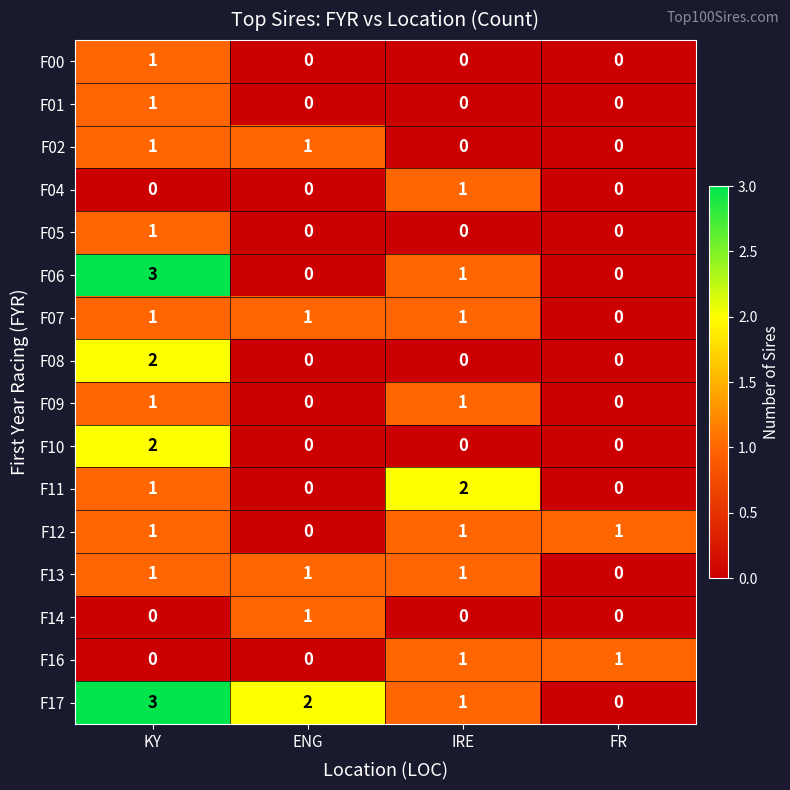

What is the difference between the maximum and minimum values in the F17 series?

3